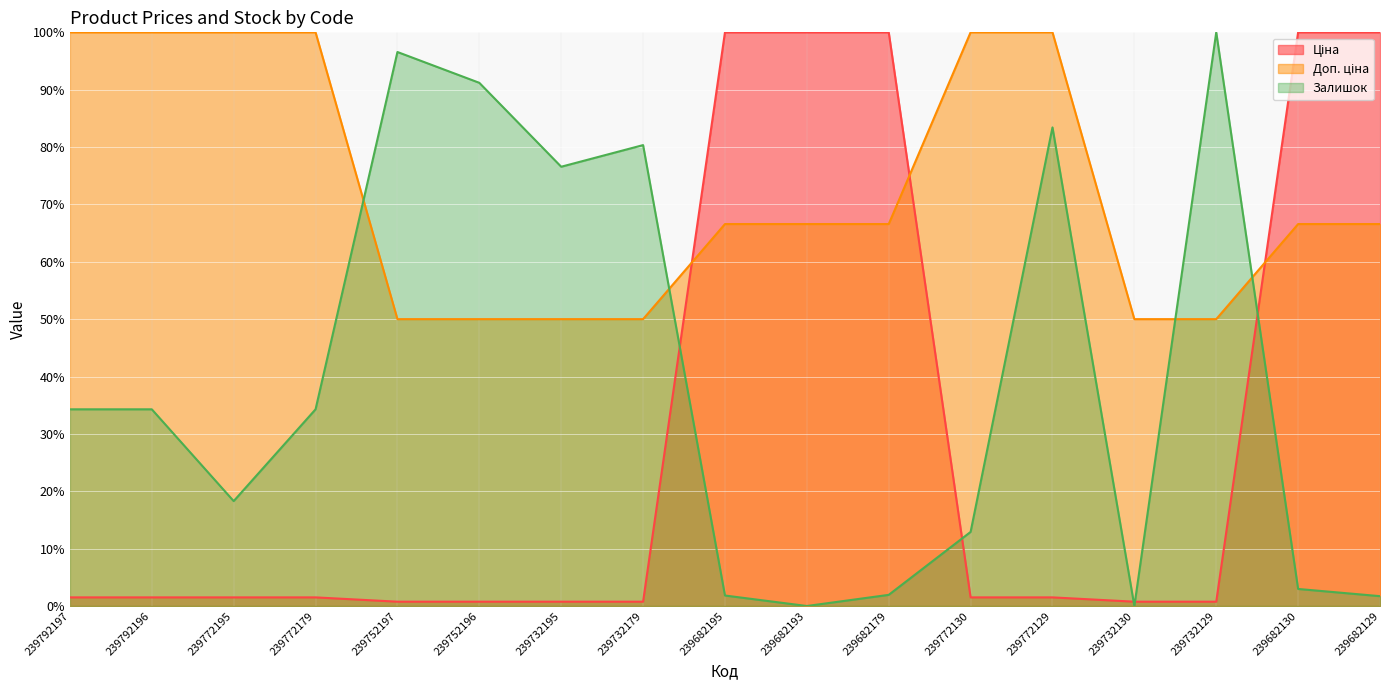

How many distinct data groups are displayed?

3